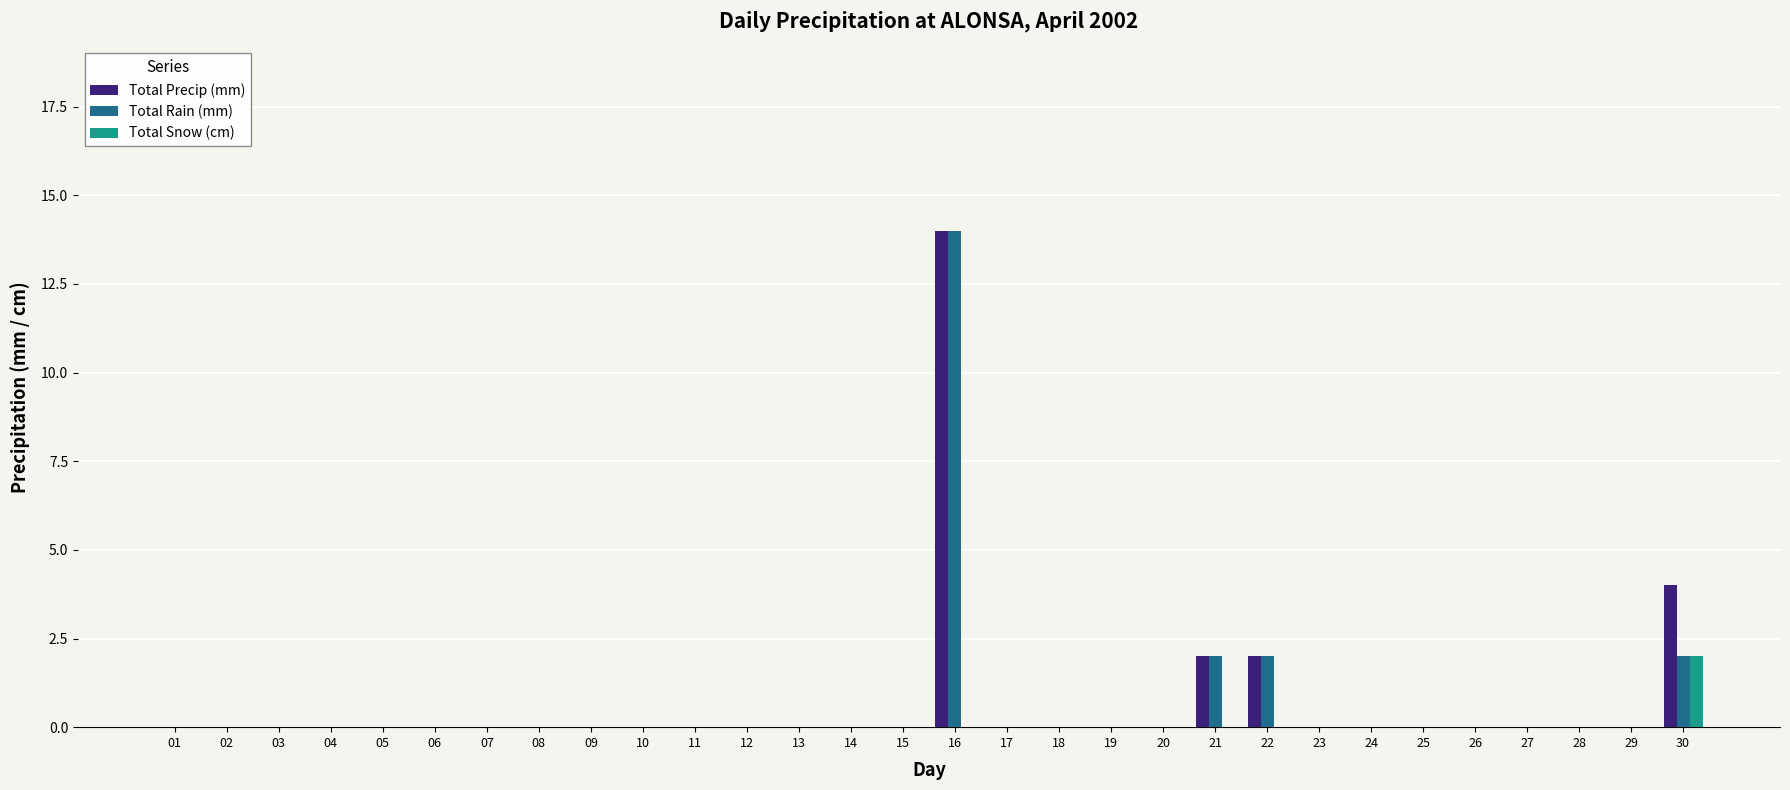

How many categories are shown in the chart?

30